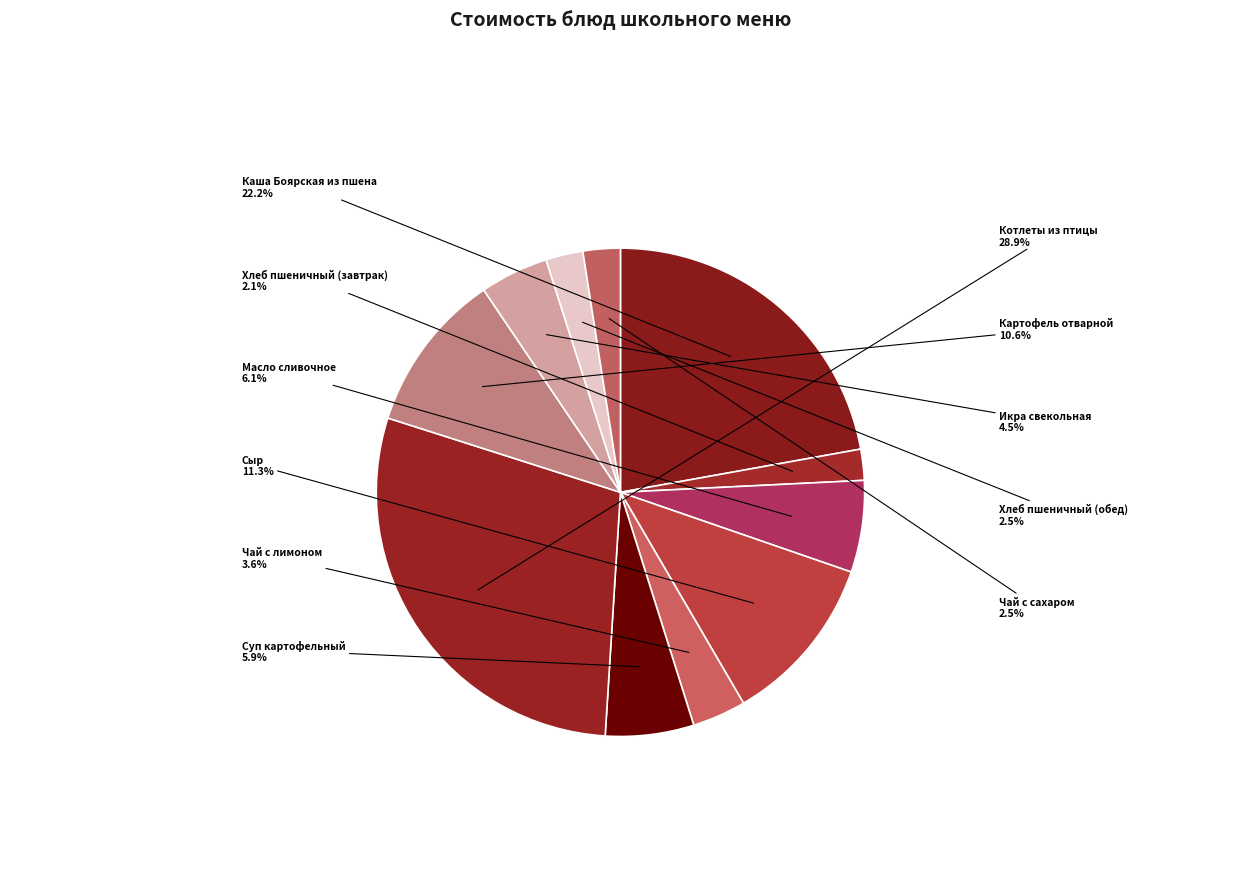

To the nearest percent, what is the average slice percentage?

9%